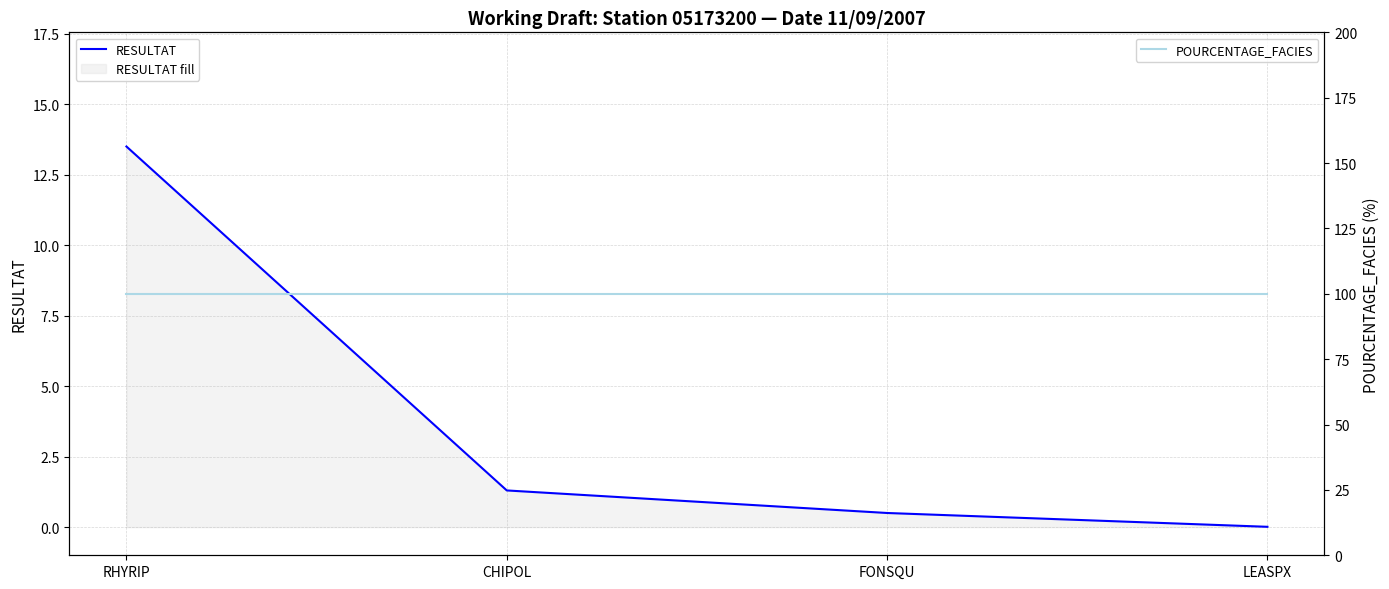

What is the difference between the maximum and minimum values in the RESULTAT series?

13.5